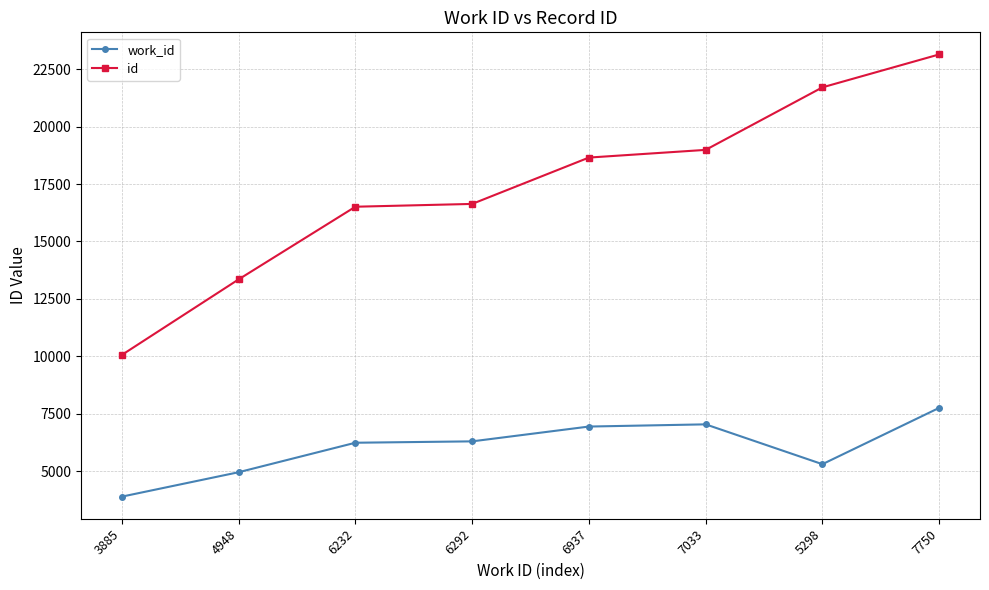

List the series in order of their peak value, highest first.

id, work_id